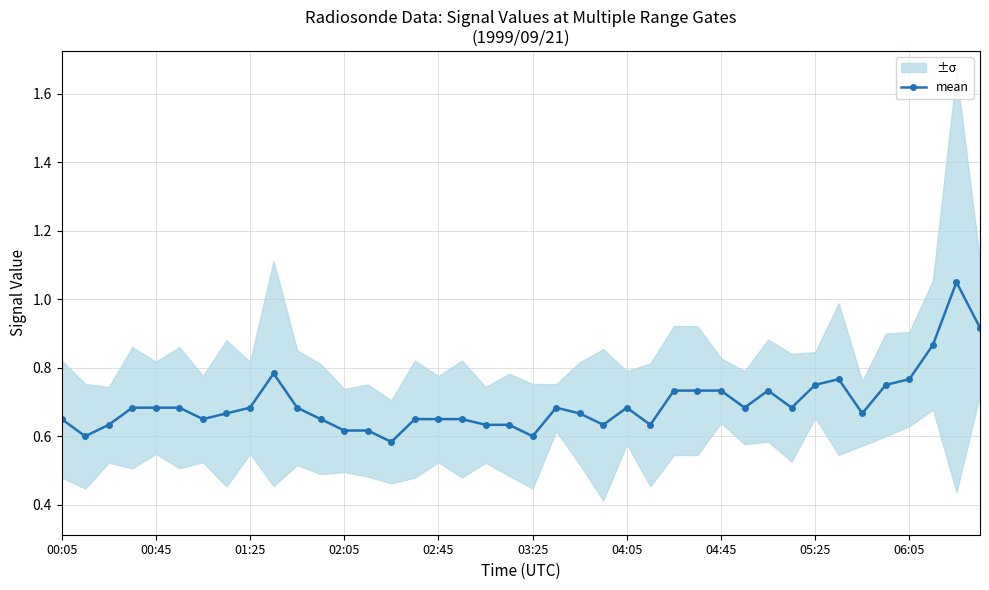

Reading left to right, list all the values displayed in this chart.

0.7	0.6	0.6	0.7	0.7	0.7	0.7	0.7	0.7	0.8	0.7	0.7	0.6	0.6	0.6	0.7	0.6	0.6	0.6	0.6	0.6	0.7	0.7	0.6	0.7	0.6	0.7	0.7	0.7	0.7	0.7	0.7	0.8	0.8	0.7	0.8	0.8	0.9	1.0	0.9